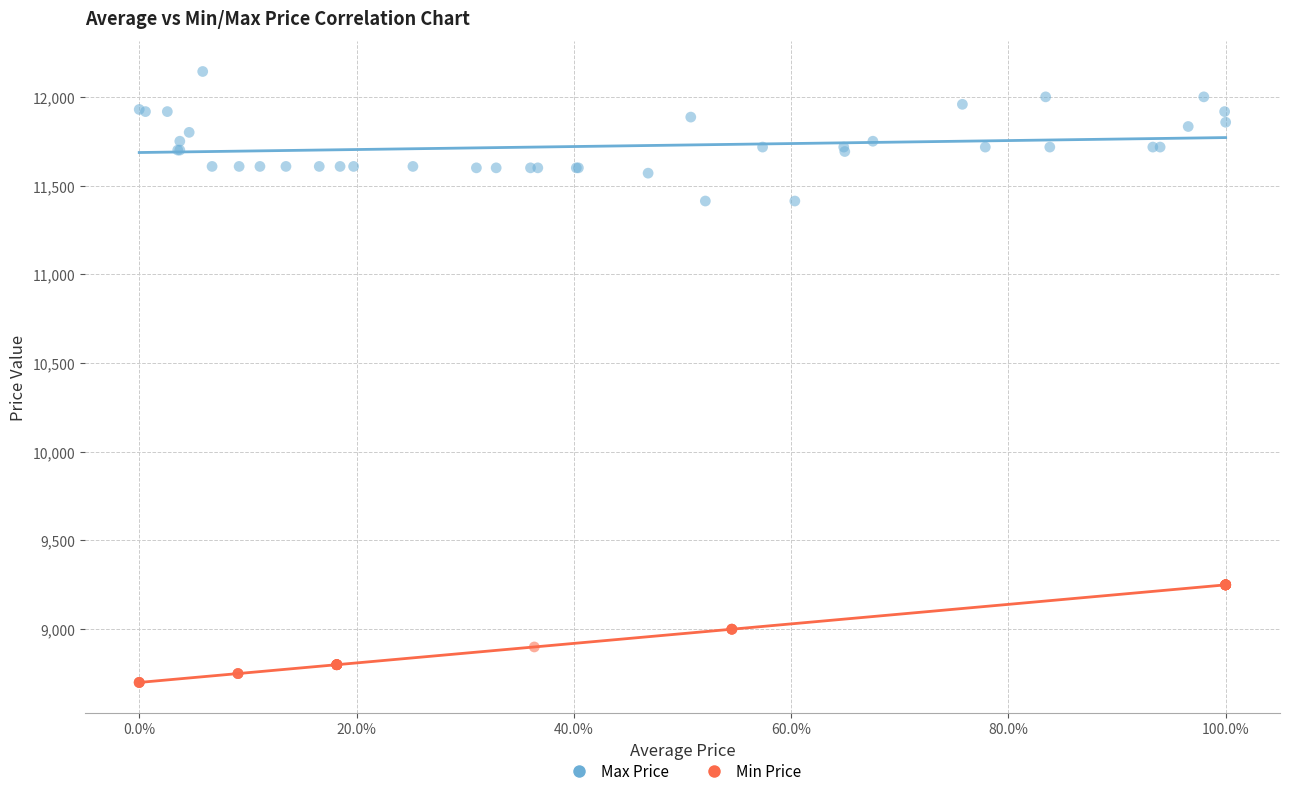

What are all the series names shown in the legend?

Max Price, Min Price